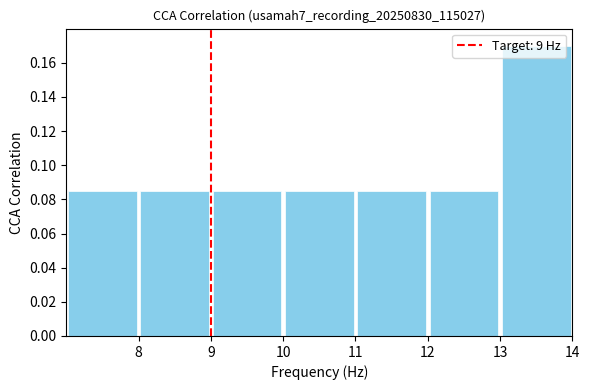

Which range on the x-axis has the tallest bar?

13 to 14